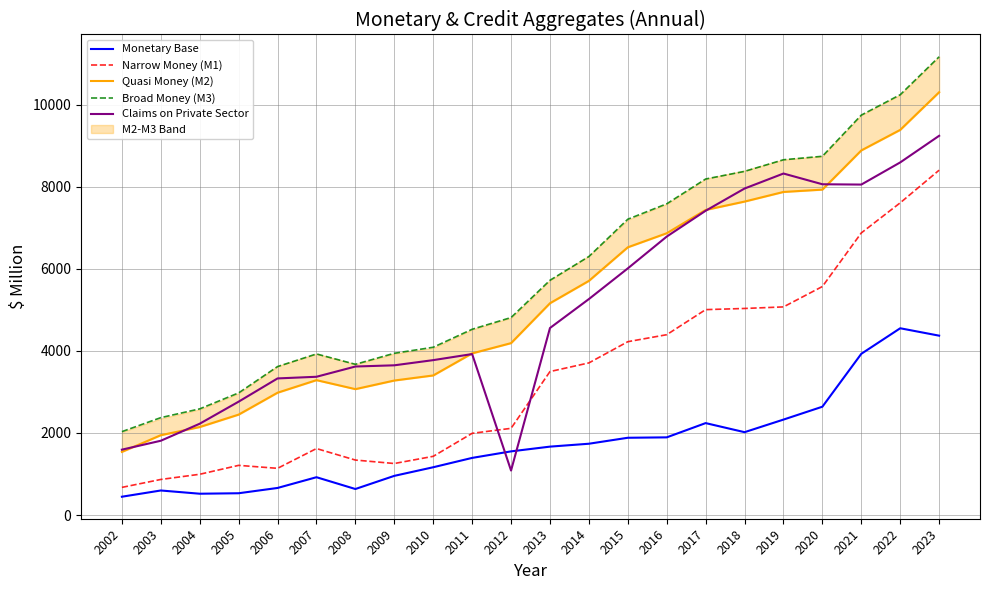

True or false: Broad Money (M3) and Narrow Money (M1) intersect in this chart.

False